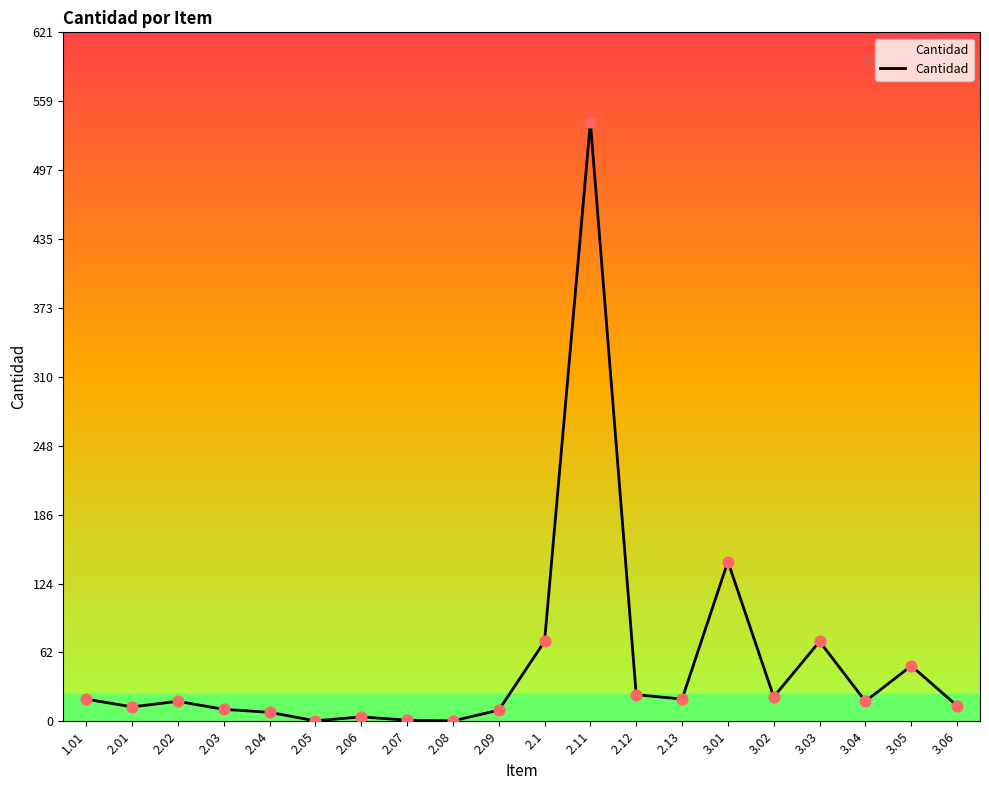

What is the change in value from 1.01 to 2.03?

-9.2